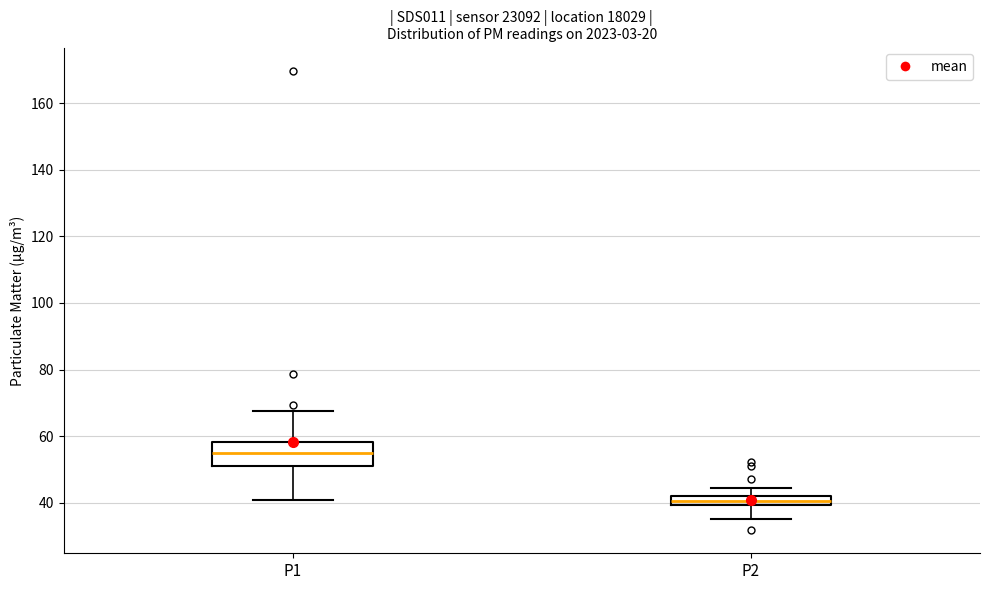

Which box's median line is the highest?

P1